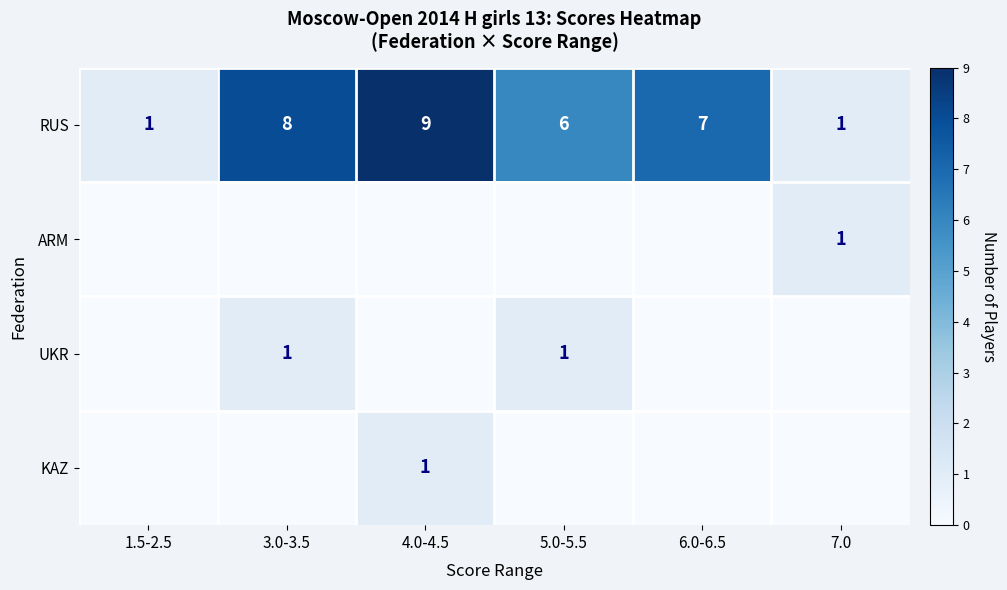

Between 7.0 and 1.5-2.5, which is larger?

7.0